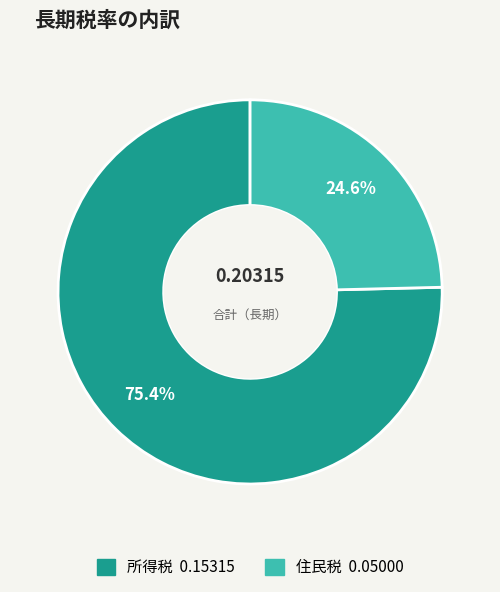

What is the largest slice in the pie chart?

所得税